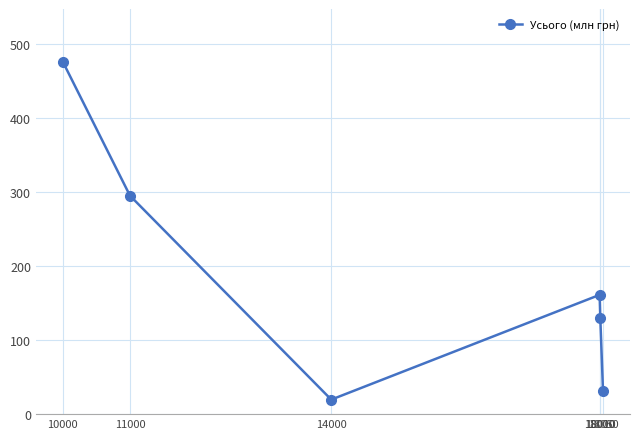

What is the value of the 3rd point from the left?

19.6